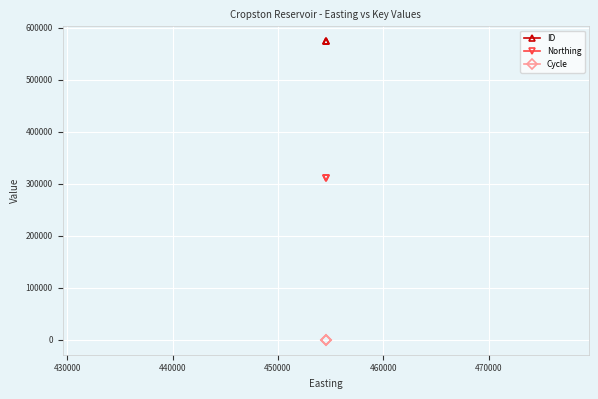

Reading left to right, list all the values displayed in this chart.

ID: 573754	573753	573752
Northing: 310998	310998	310998
Cycle: 3	3	3